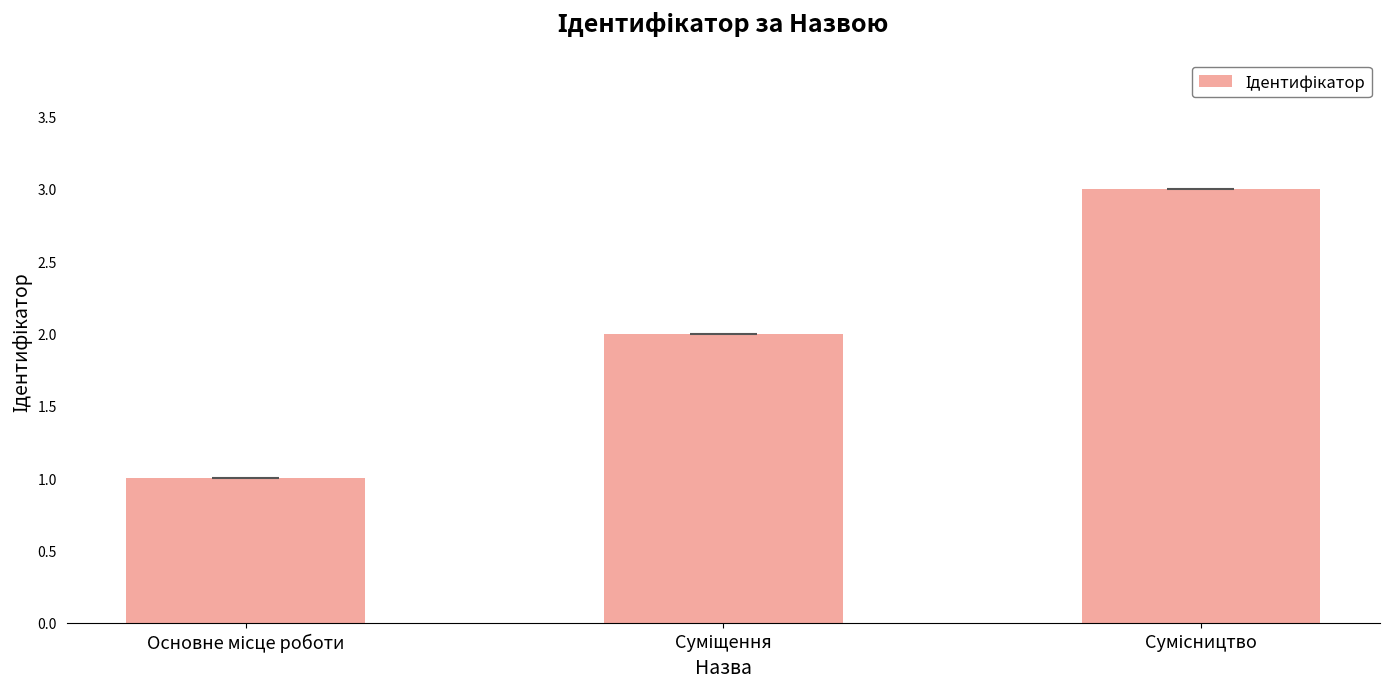

The value at Суміщення is 1. True or false?

False